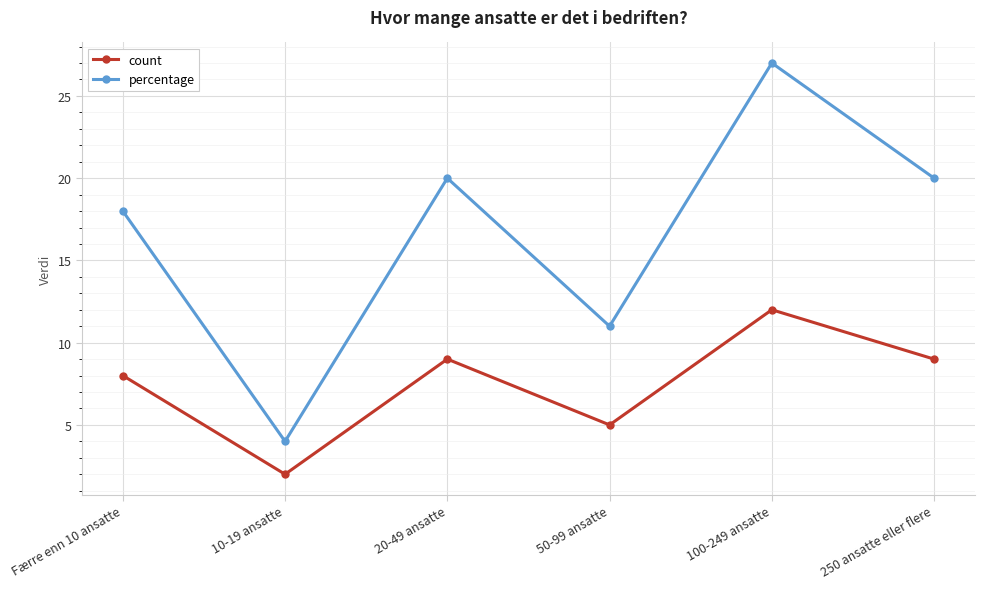

At which category does the chart reach its minimum across all series?

10-19 ansatte